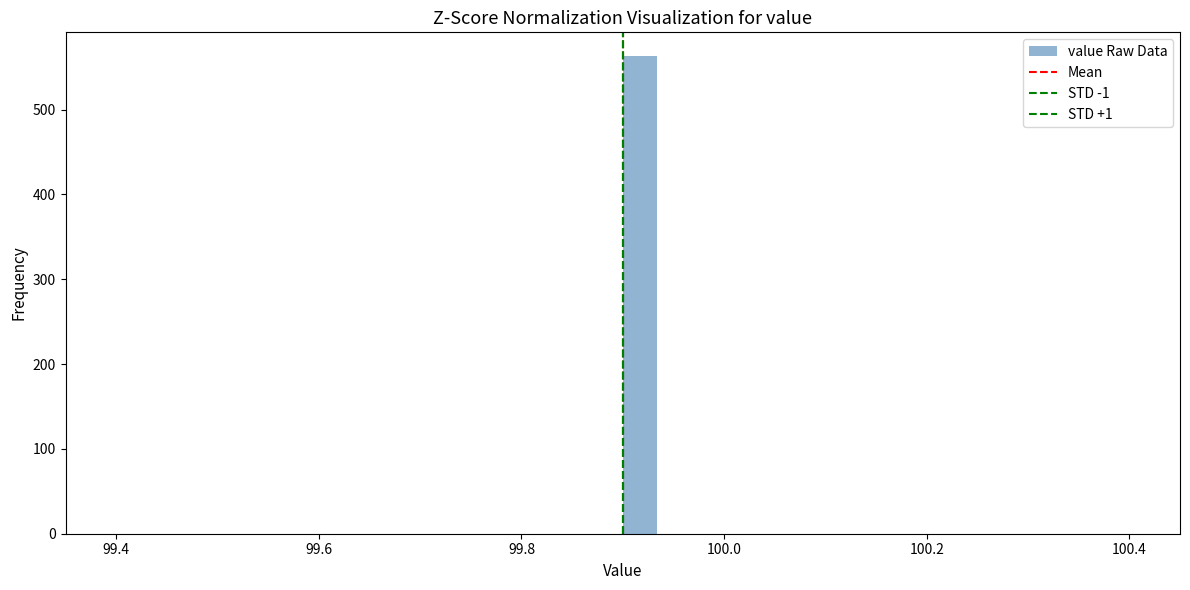

Around what value on the x-axis is the tallest bar? Give the approximate position of its centre, as read against the axis.

99.92